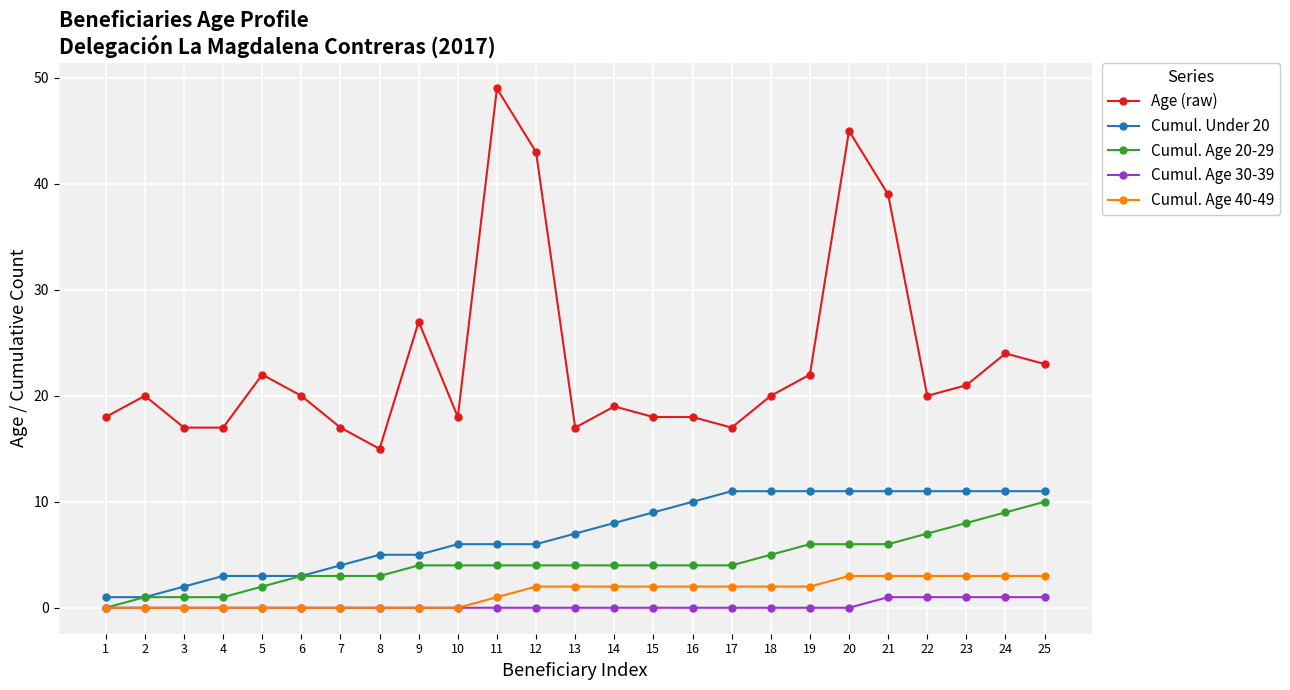

Reading left to right, extract all data points from this chart.

Age (raw): 1=18	2=20	3=17	4=17	5=22	6=20	7=17	8=15	9=27	10=18	11=49	12=43	13=17	14=19	15=18	16=18	17=17	18=20	19=22	20=45	21=39	22=20	23=21	24=24	25=23
Cumul. Under 20: 1=1	2=1	3=2	4=3	5=3	6=3	7=4	8=5	9=5	10=6	11=6	12=6	13=7	14=8	15=9	16=10	17=11	18=11	19=11	20=11	21=11	22=11	23=11	24=11	25=11
Cumul. Age 20-29: 1=0	2=1	3=1	4=1	5=2	6=3	7=3	8=3	9=4	10=4	11=4	12=4	13=4	14=4	15=4	16=4	17=4	18=5	19=6	20=6	21=6	22=7	23=8	24=9	25=10
Cumul. Age 30-39: 1=0	2=0	3=0	4=0	5=0	6=0	7=0	8=0	9=0	10=0	11=0	12=0	13=0	14=0	15=0	16=0	17=0	18=0	19=0	20=0	21=1	22=1	23=1	24=1	25=1
Cumul. Age 40-49: 1=0	2=0	3=0	4=0	5=0	6=0	7=0	8=0	9=0	10=0	11=1	12=2	13=2	14=2	15=2	16=2	17=2	18=2	19=2	20=3	21=3	22=3	23=3	24=3	25=3